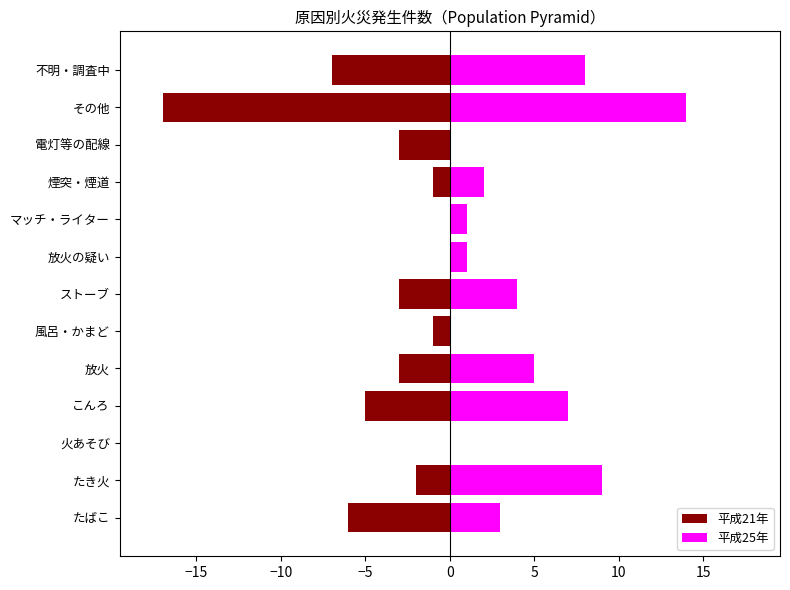

Reading right to left, list all the values displayed in this chart.

平成21年: -7	-17	-3	-1	0	0	-3	-1	-3	-5	0	-2	-6
平成25年: 8	14	0	2	1	1	4	0	5	7	0	9	3